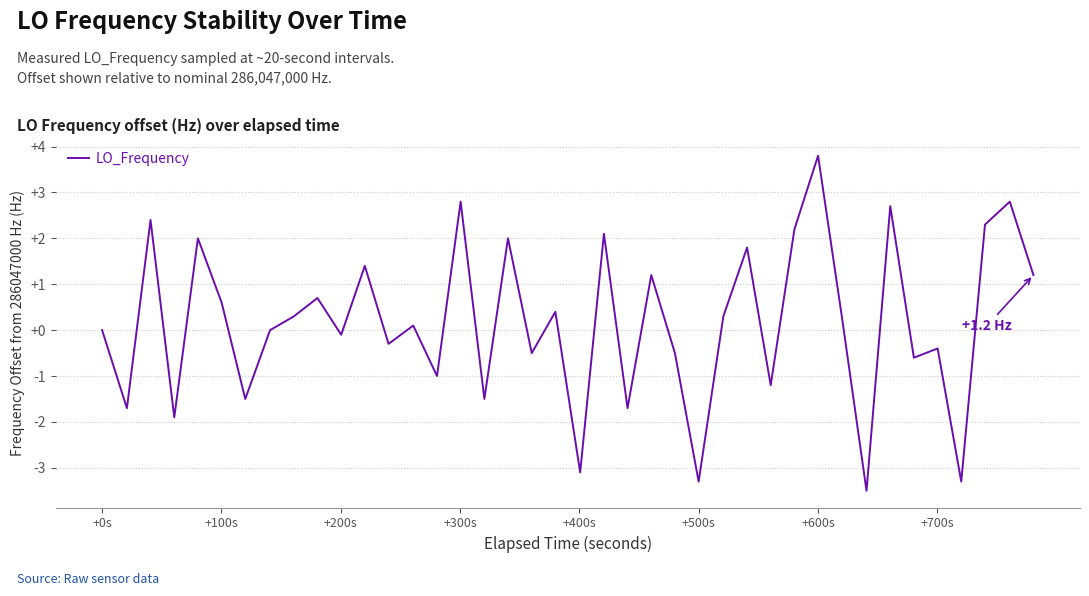

What is the smallest value displayed?

-3.5